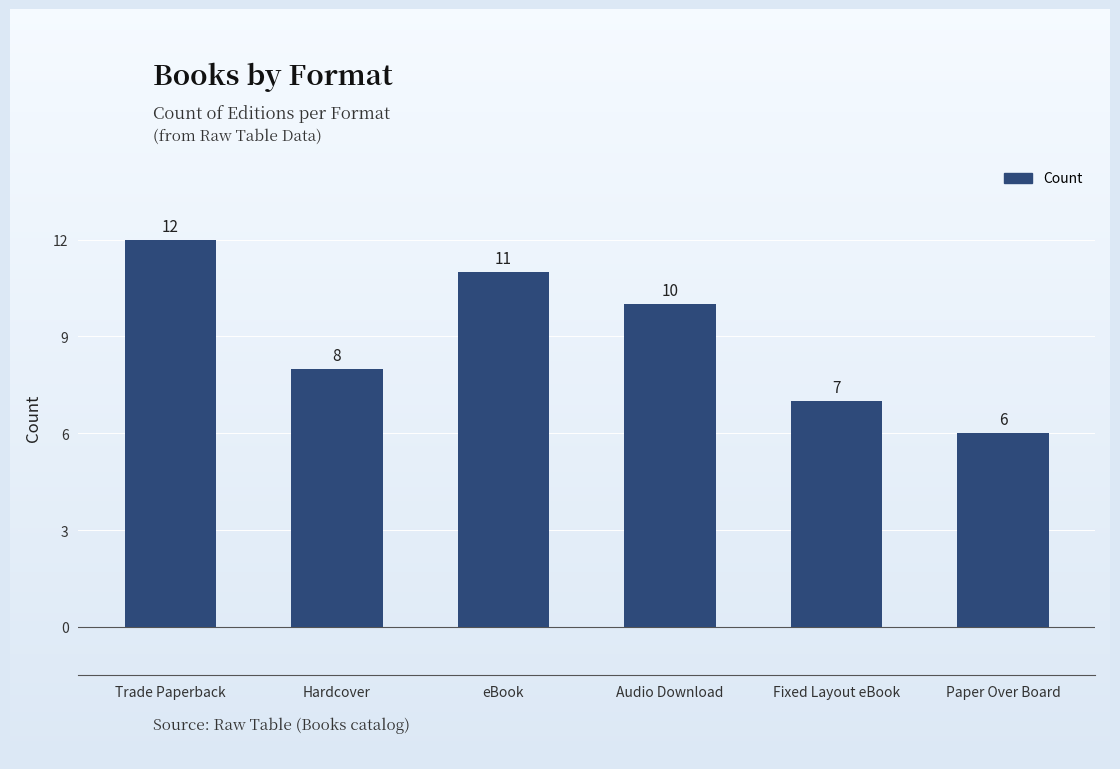

Approximately how many times larger is the value at Hardcover compared to Trade Paperback?

0.7